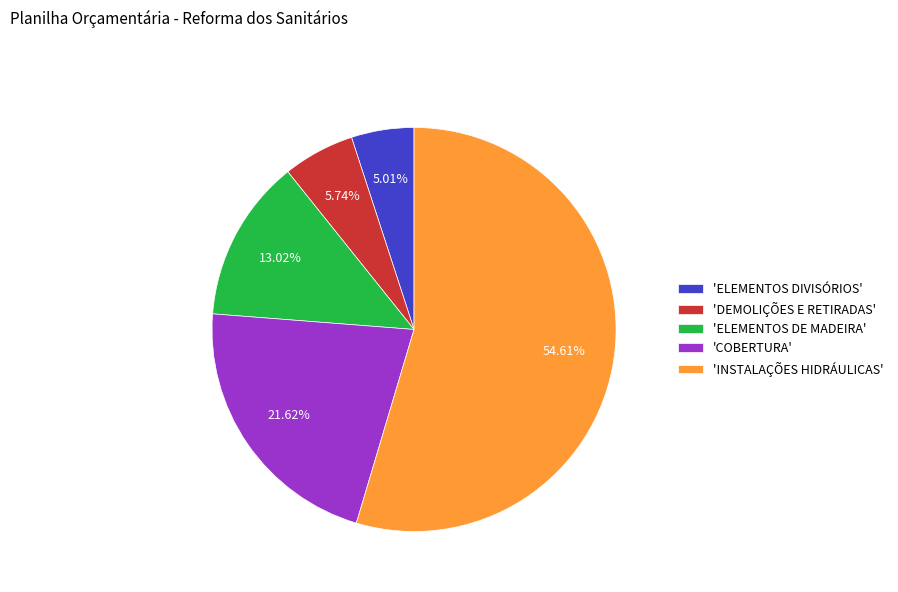

How many segments does this pie chart have?

5